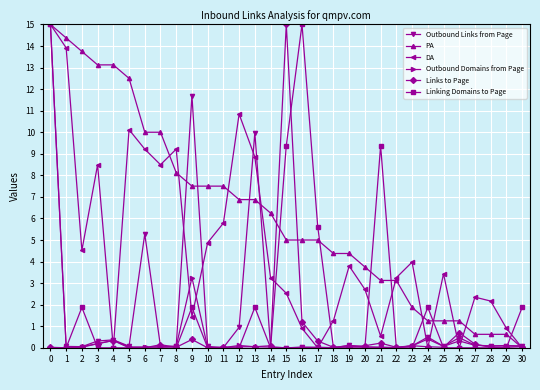

True or false: DA and Linking Domains to Page intersect in this chart.

True